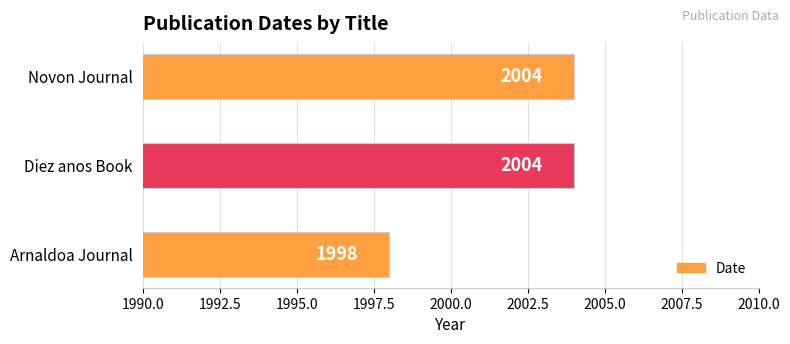

How many categories are shown in the chart?

3